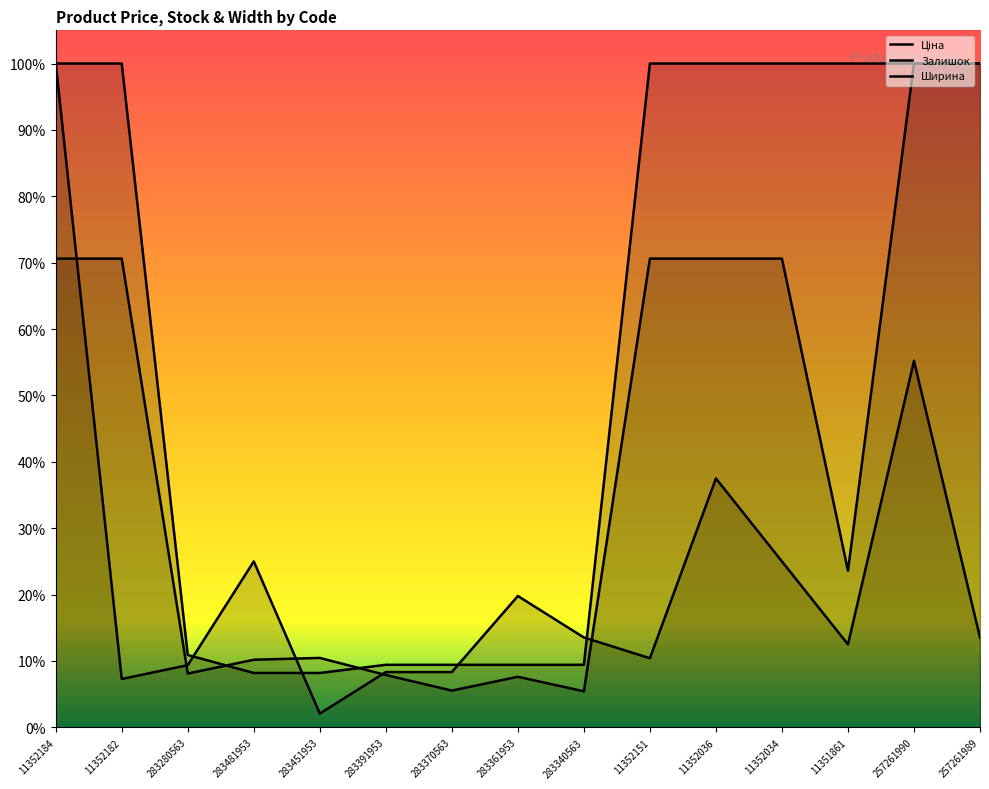

Reading left to right, extract all data points from this chart.

Ціна: 11352184=0.7	11352182=0.7	283280563=0.1	283481953=0.1	283451953=0.1	283391953=0.1	283370563=0.1	283361953=0.1	283340563=0.1	11352151=0.7	11352036=0.7	11352034=0.7	11351861=0.2	257261990=1.0	257261989=1.0
Залишок: 11352184=1.0	11352182=0.1	283280563=0.1	283481953=0.2	283451953=0.0	283391953=0.1	283370563=0.1	283361953=0.2	283340563=0.1	11352151=0.1	11352036=0.4	11352034=0.2	11351861=0.1	257261990=0.6	257261989=0.1
Ширина: 11352184=1.0	11352182=1.0	283280563=0.1	283481953=0.1	283451953=0.1	283391953=0.1	283370563=0.1	283361953=0.1	283340563=0.1	11352151=1.0	11352036=1.0	11352034=1.0	11351861=1.0	257261990=1.0	257261989=1.0